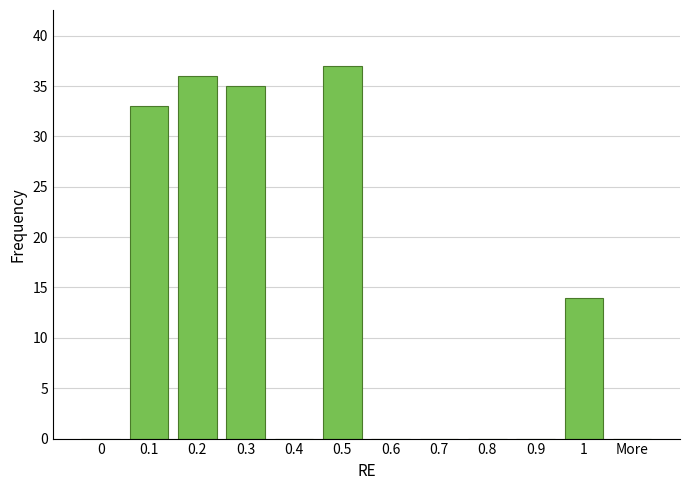

Reading left to right, transcribe all the data shown in this chart.

0=0	0.1=33	0.2=36	0.3=35	0.4=0	0.5=37	0.6=0	0.7=0	0.8=0	0.9=0	1=14	More=0